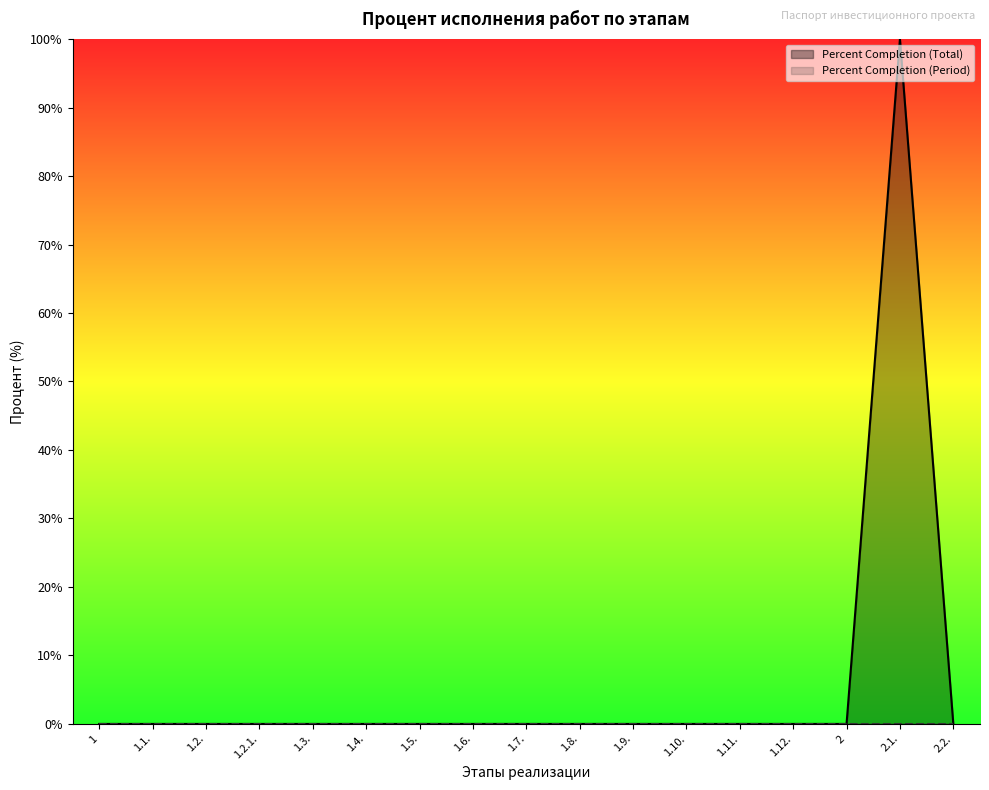

What is the label of the 12th point from the left?

1.10.